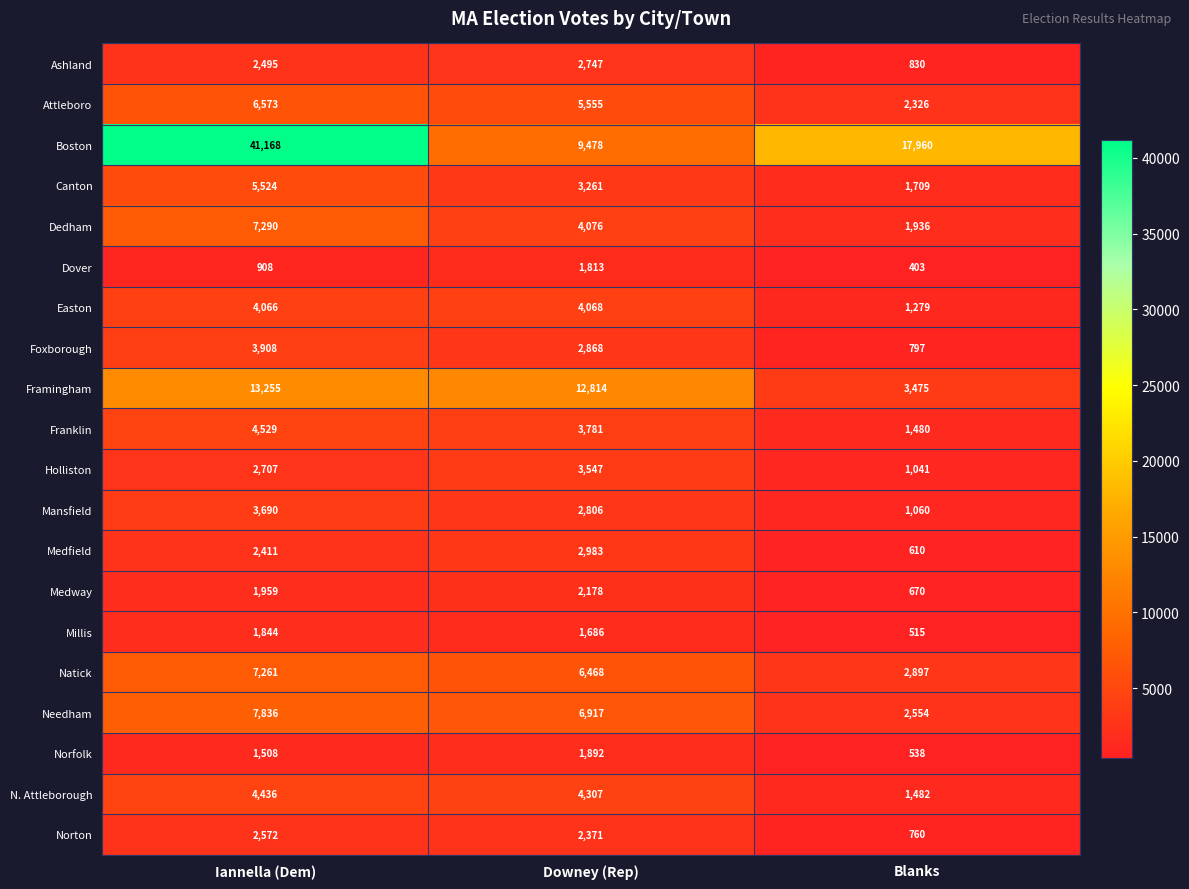

At Iannella (Dem), list the series in order from largest to smallest.

Boston, Framingham, Needham, Dedham, Natick, Attleboro, Canton, Franklin, N. Attleborough, Easton, Foxborough, Mansfield, Holliston, Norton, Ashland, Medfield, Medway, Millis, Norfolk, Dover